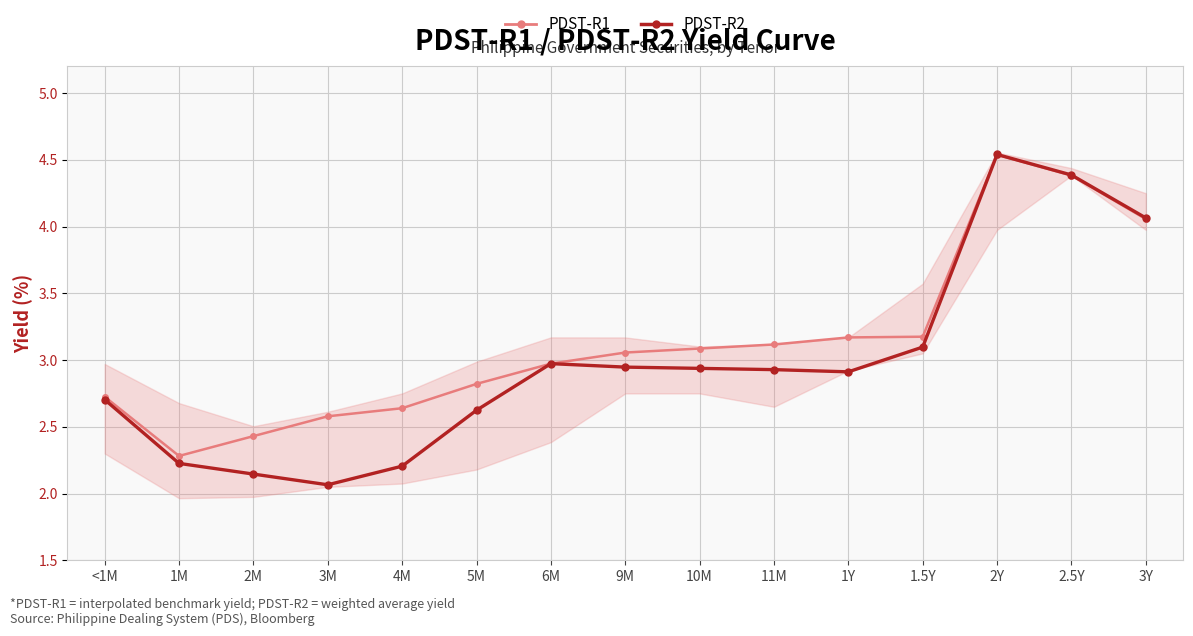

At how many categories does at least one series exceed 2?

15